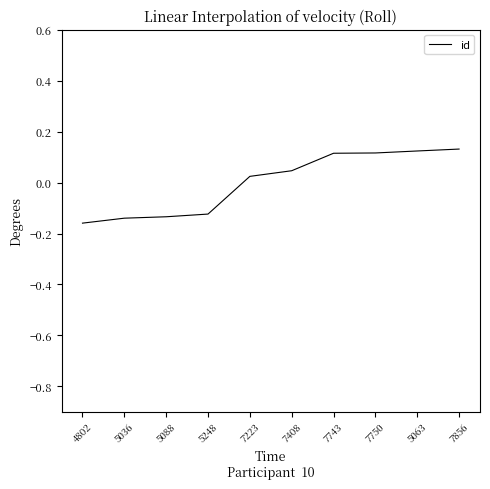

How many values are above zero?

6